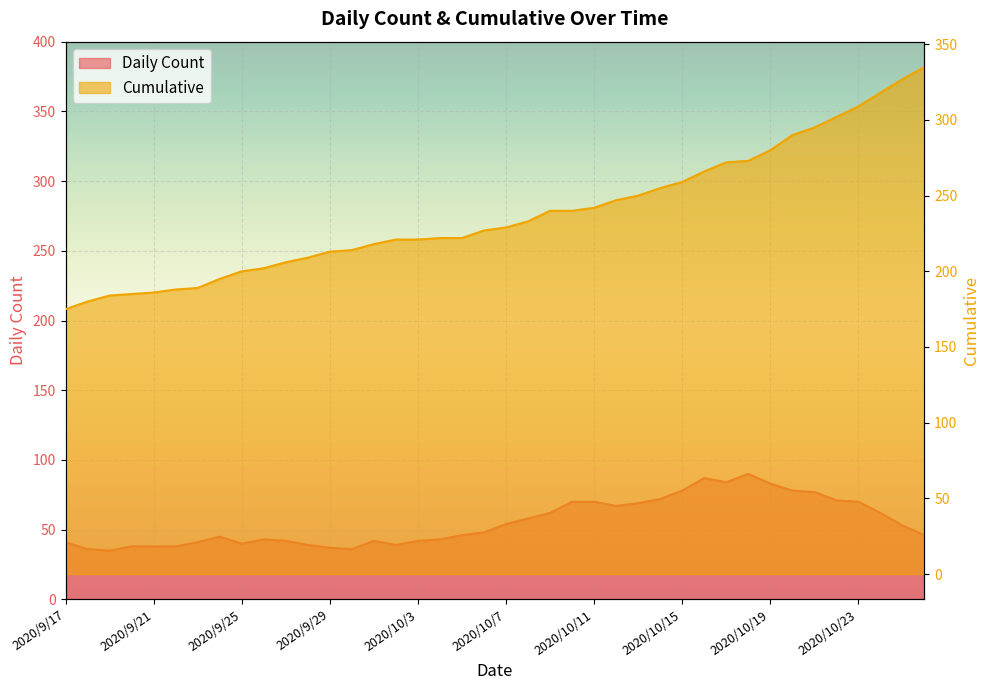

The Daily Count series shows 46 at 2020/10/26. True or false?

True